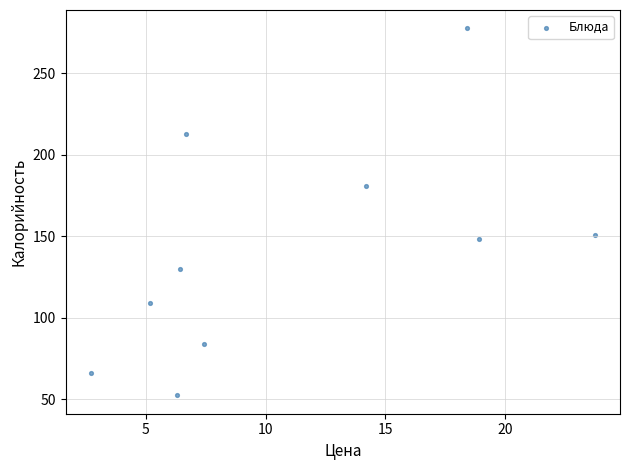

What is the range of X values (max minus min)?

21.1